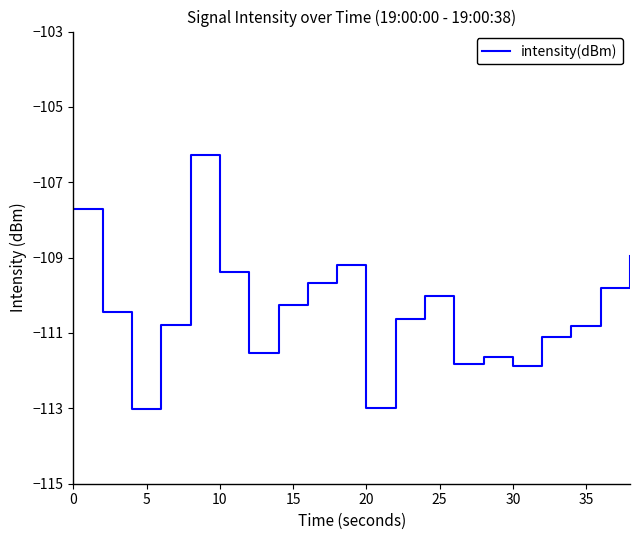

What is the greatest value displayed?

-106.3